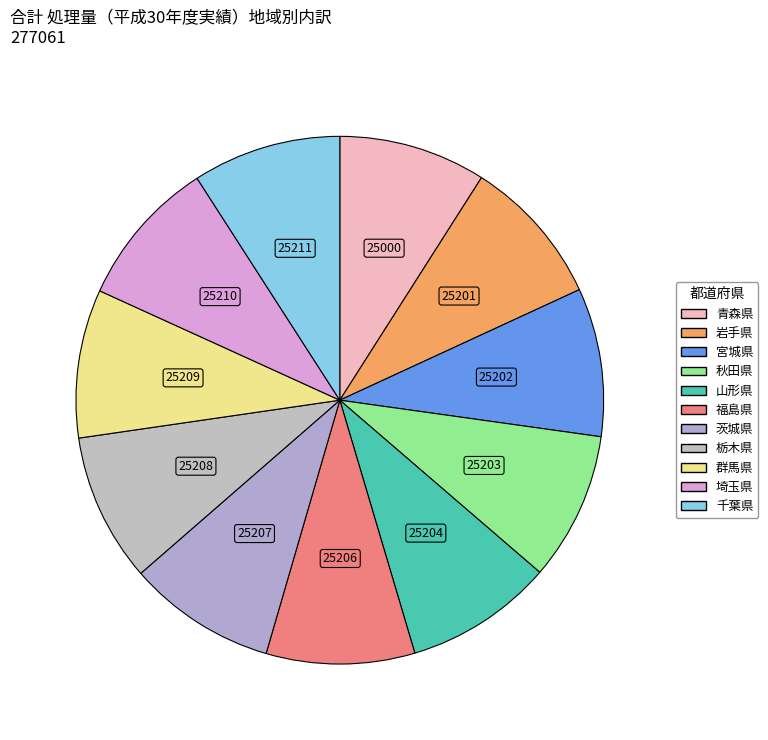

The 茨城県 slice represents 9% of the pie. True or false?

True